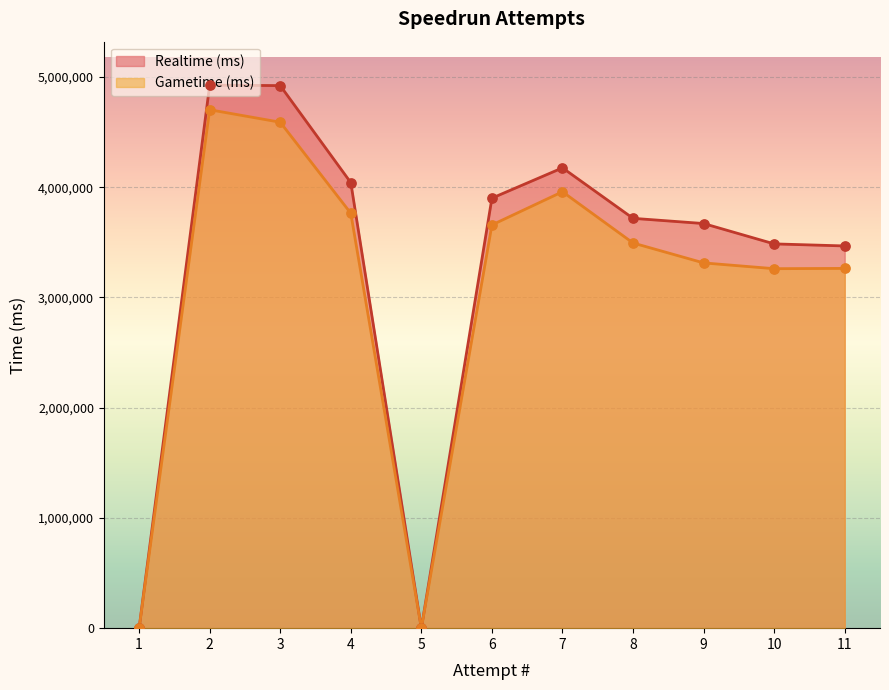

Is the value of Gametime (ms) at 3 greater than the value of Realtime (ms) at 11?

Yes